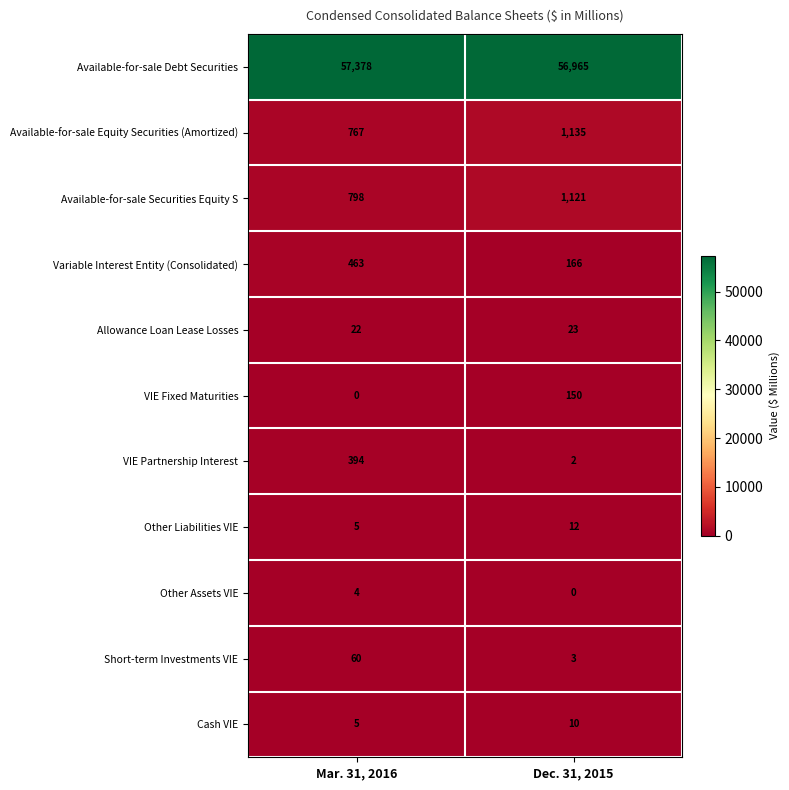

How many series are shown in this chart?

11